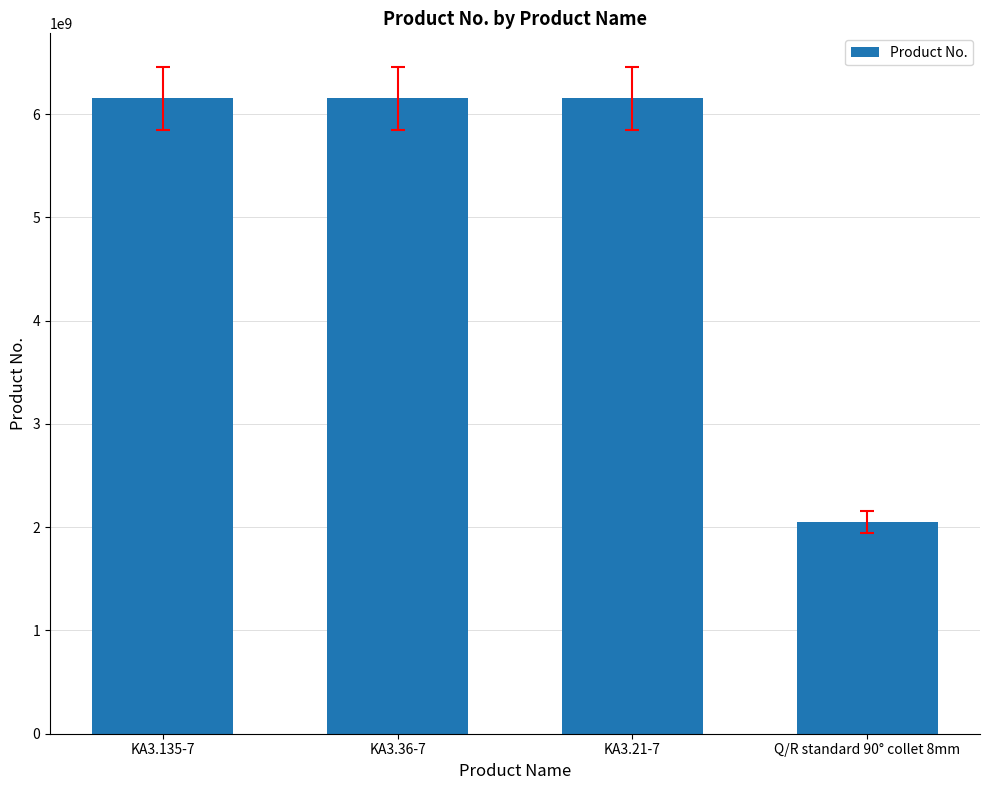

What is the difference between the maximum and minimum values?

4101201707